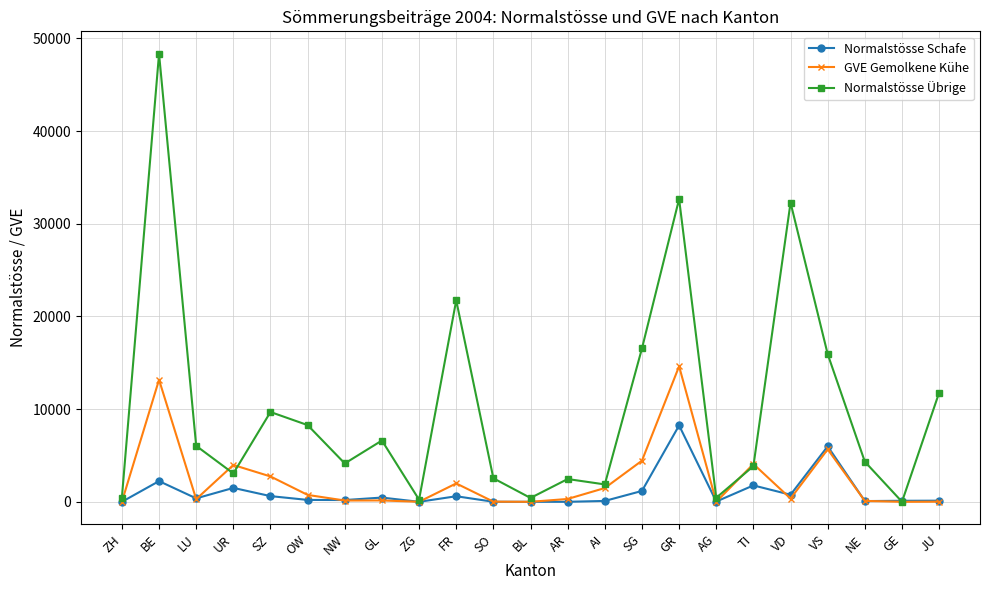

How many data points does each series have?

23